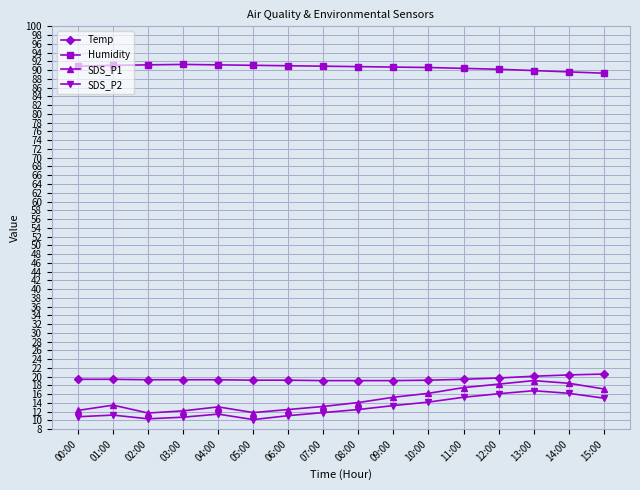

What is the sum of the SDS_P1 values at 05:00 and 11:00?

29.3